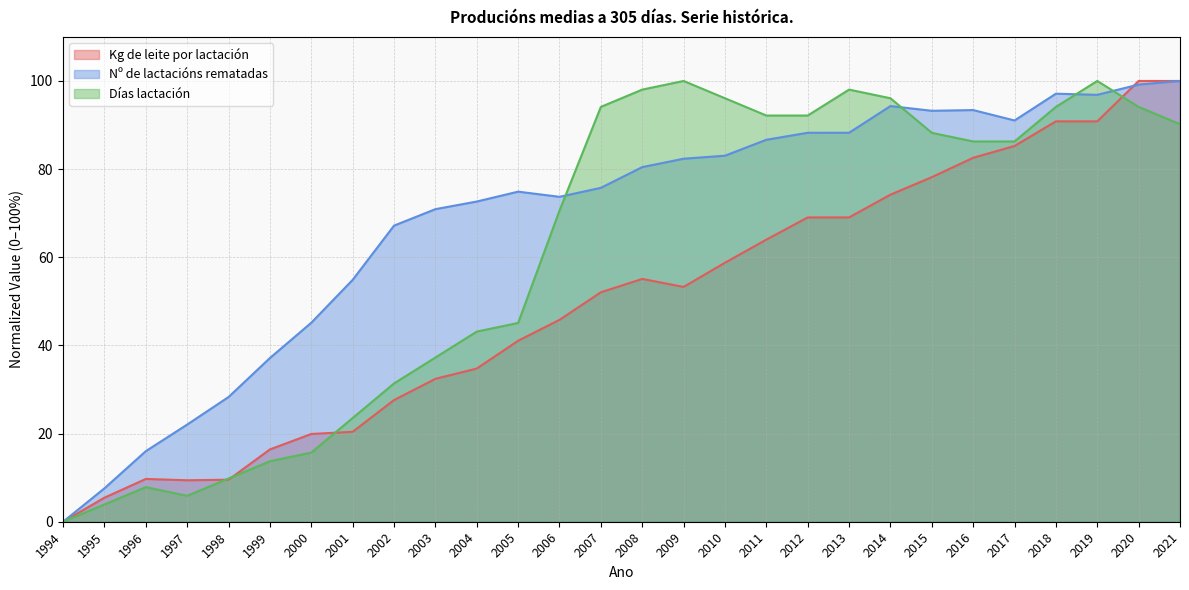

List the labels in order of Días lactación value, smallest first.

1994, 1995, 1997, 1996, 1998, 1999, 2000, 2001, 2002, 2003, 2004, 2005, 2006, 2016, 2017, 2015, 2021, 2011, 2012, 2007, 2018, 2020, 2010, 2014, 2008, 2013, 2009, 2019